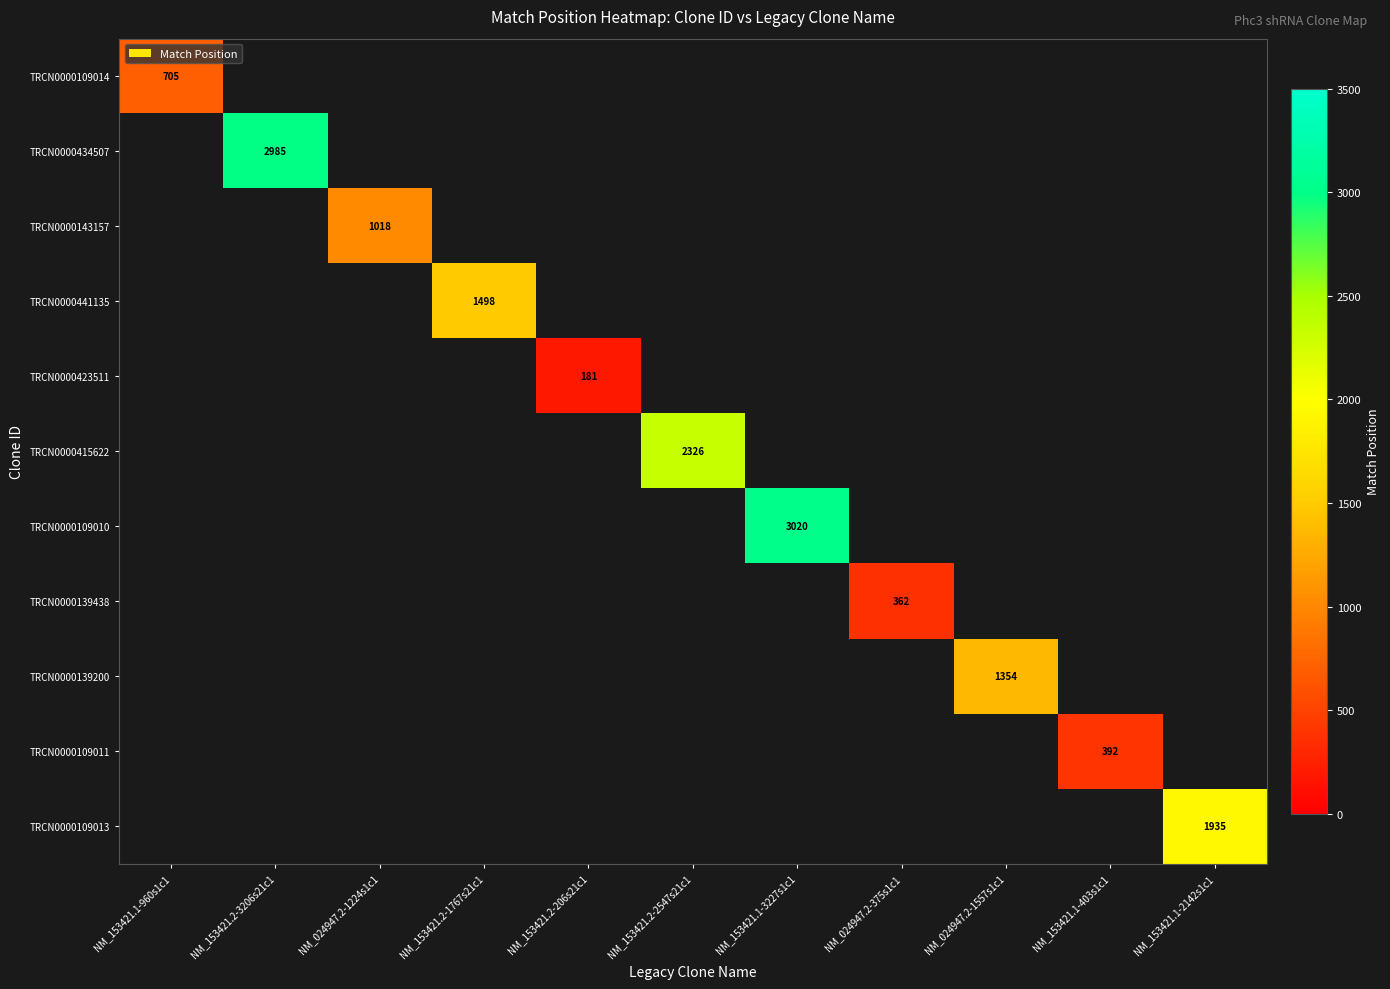

What is the greatest value displayed?

3020.0